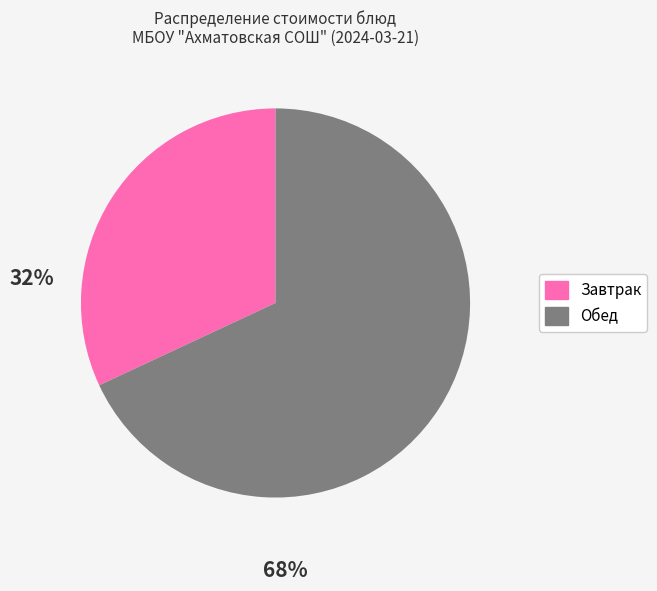

Is there a majority slice in this chart?

Yes